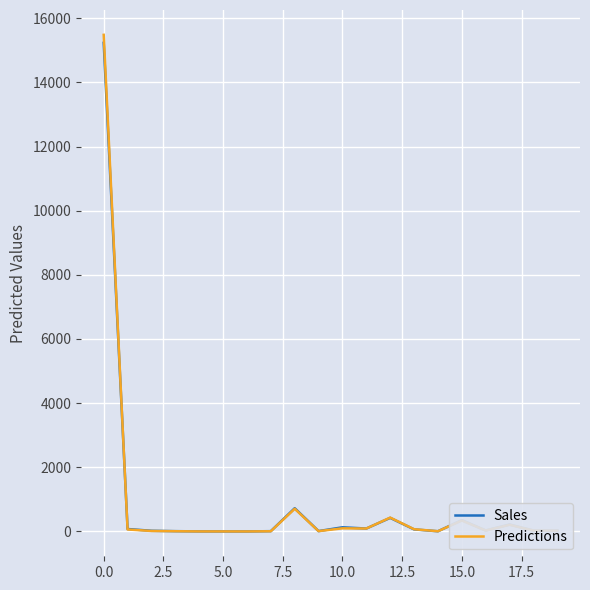

Which series has the widest spread of values?

Predictions